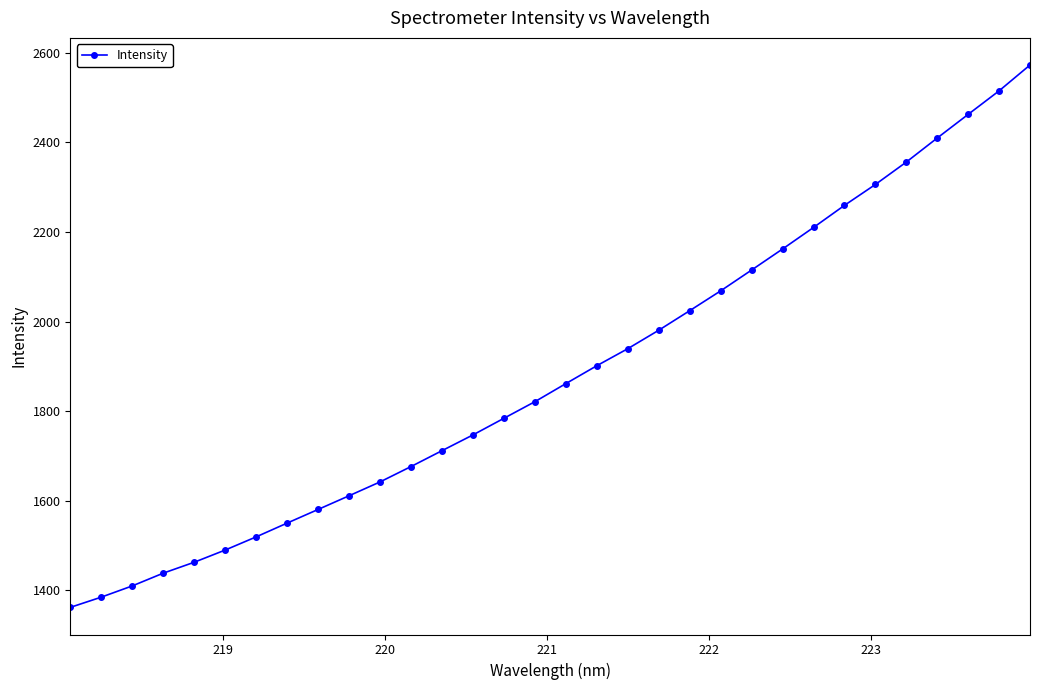

What is the average value?

1885.4